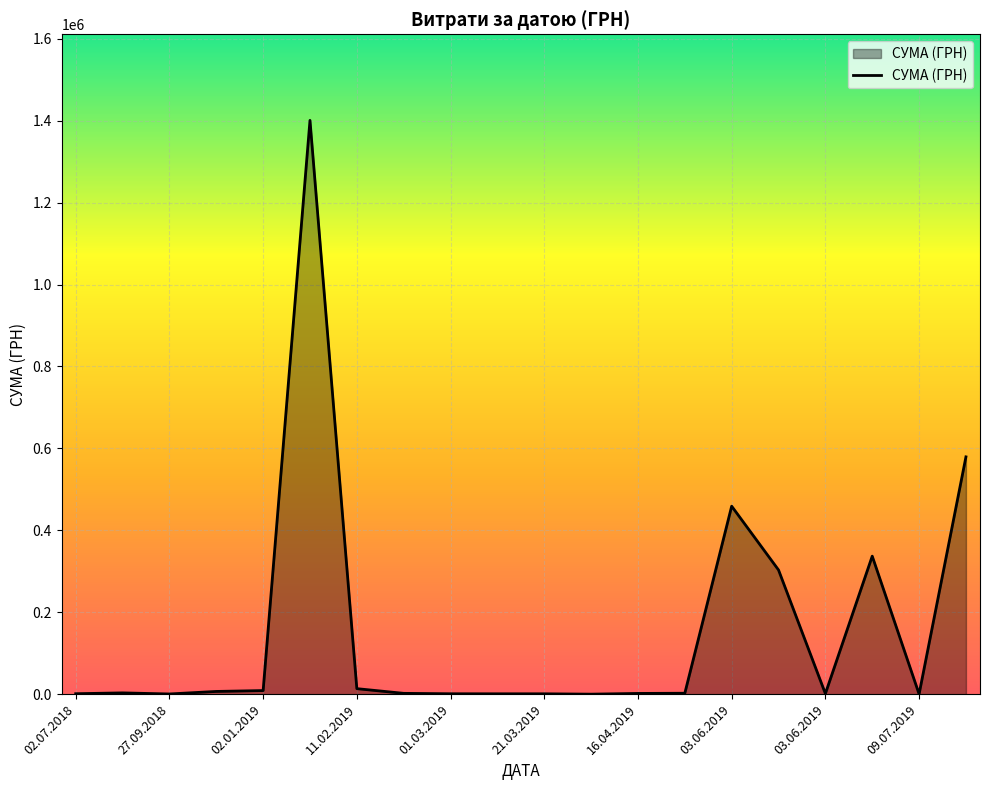

What is the difference between the maximum and minimum values?

1400398.6